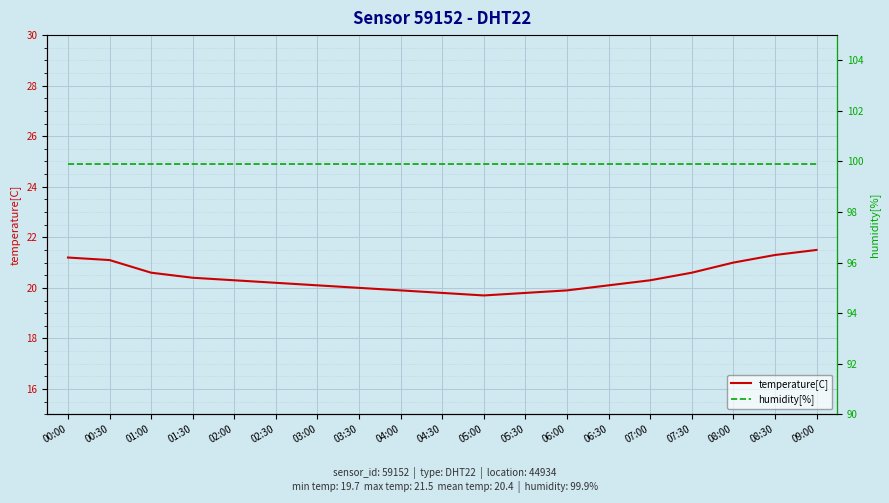

How many distinct data groups are displayed?

2